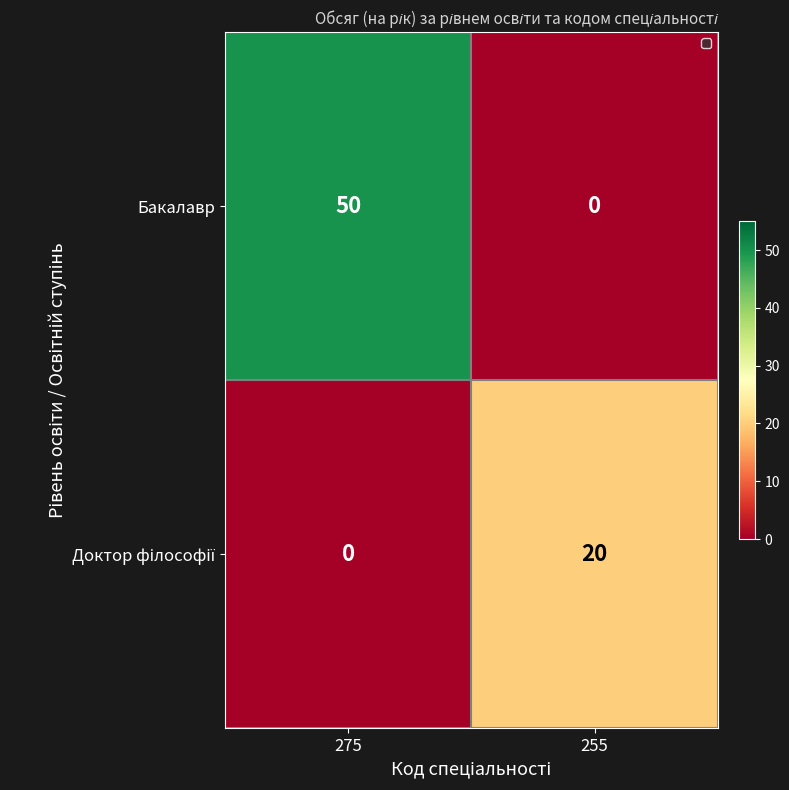

List the labels in order of Бакалавр value, largest first.

275, 255